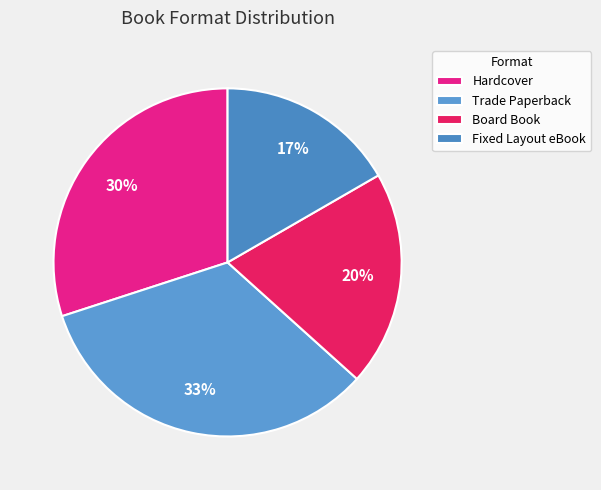

How many slices are in this pie chart?

4